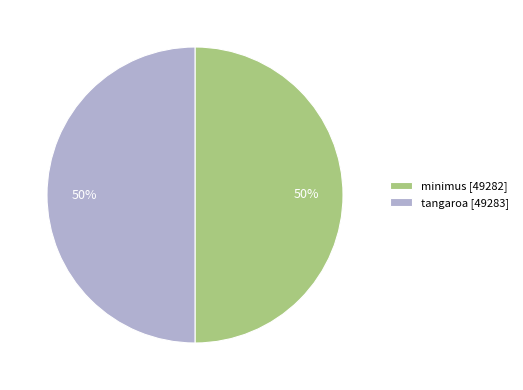

How many slices are in this pie chart?

2